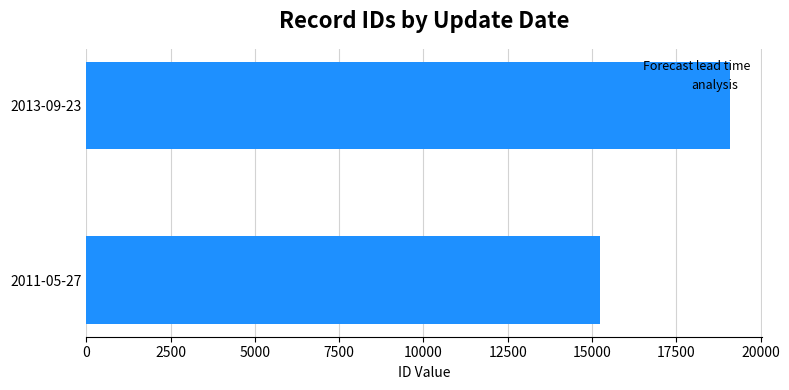

Rank the categories by value from highest to lowest.

2013-09-23, 2011-05-27